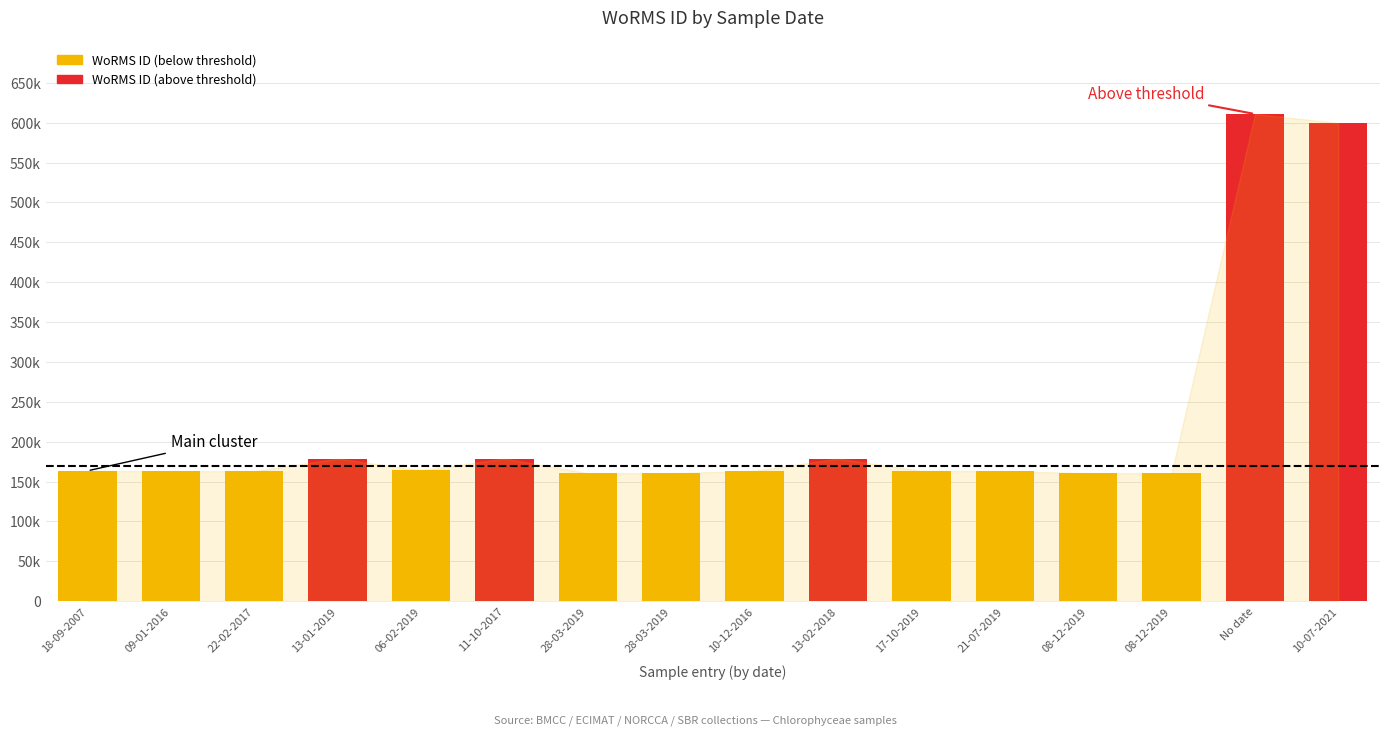

Which category has the lowest value across all series?

08-12-2019